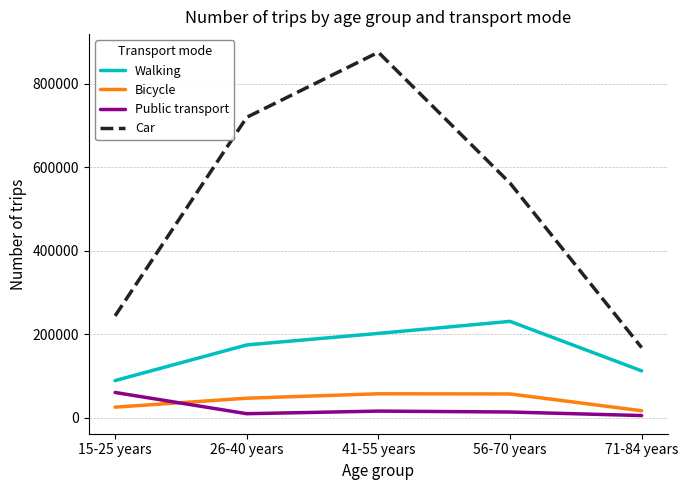

Which series has the largest range (max minus min)?

Car